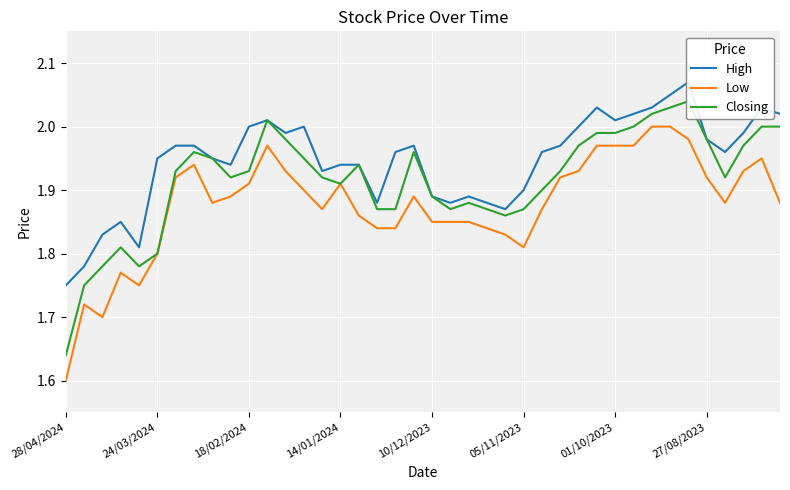

The Low series shows 0.6 at 05/11/2023. True or false?

False